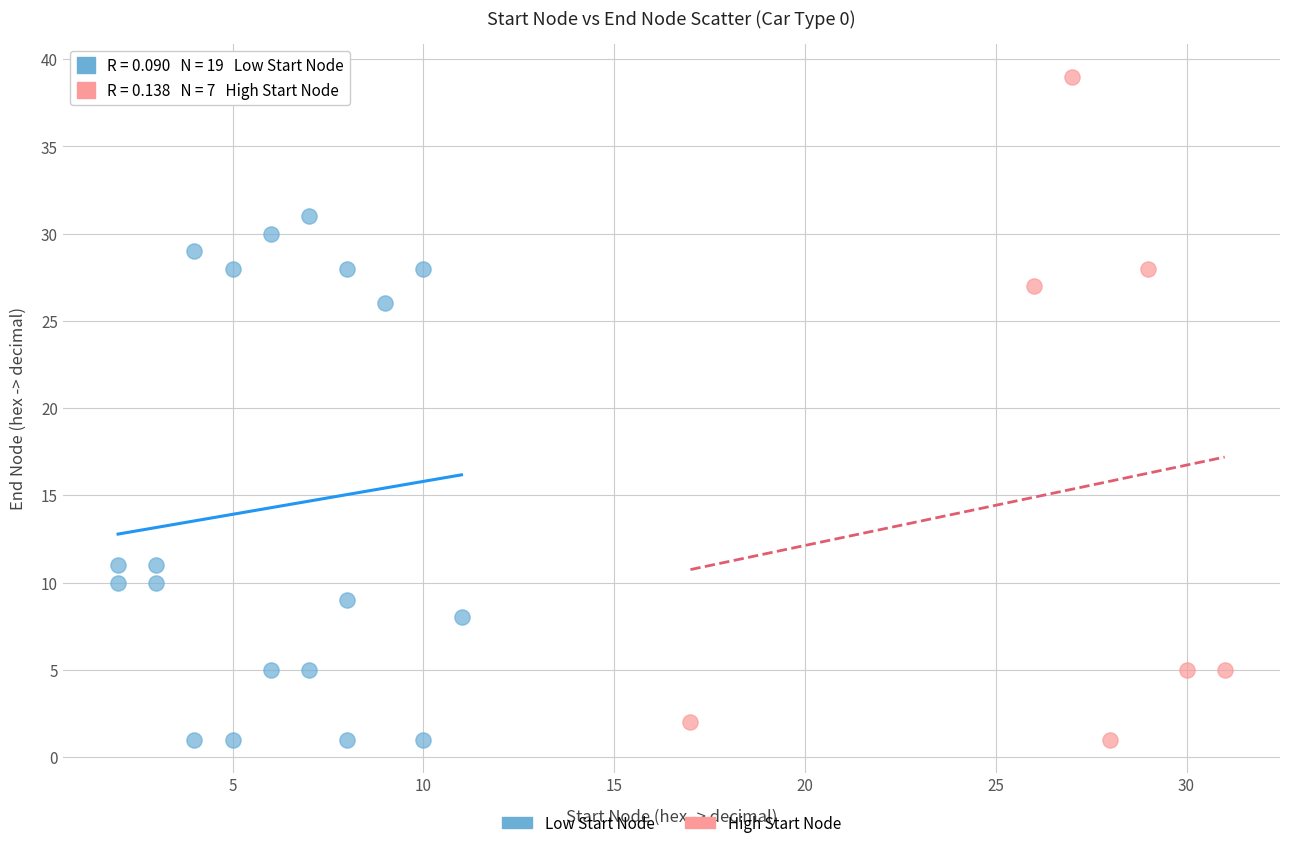

Which series has the largest Y range (max minus min)?

High Start Node